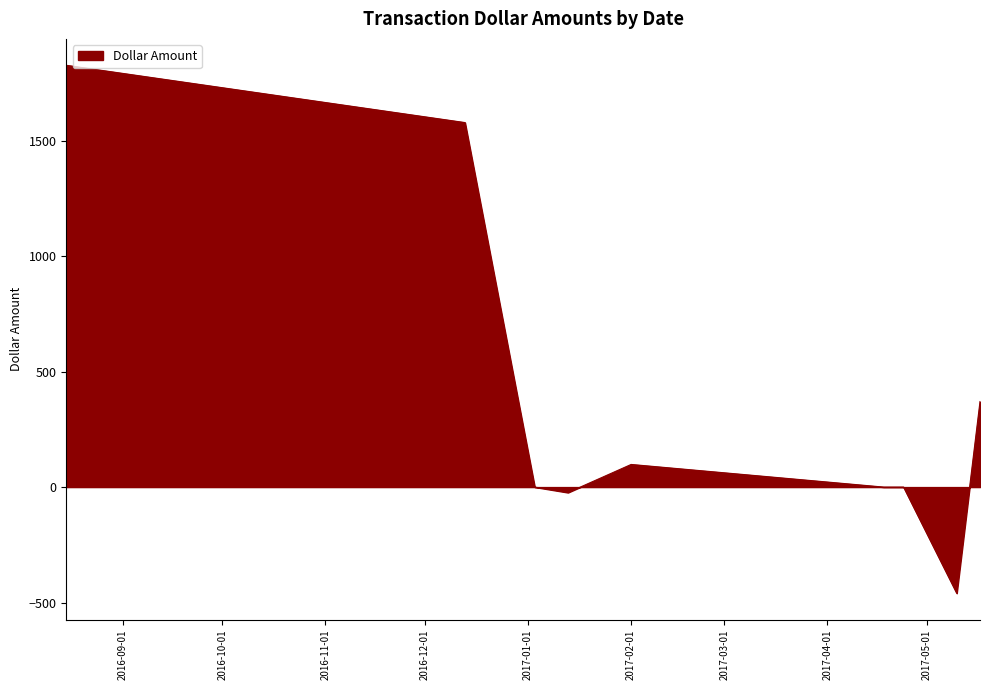

What is the difference between the maximum and minimum values?

2285.4